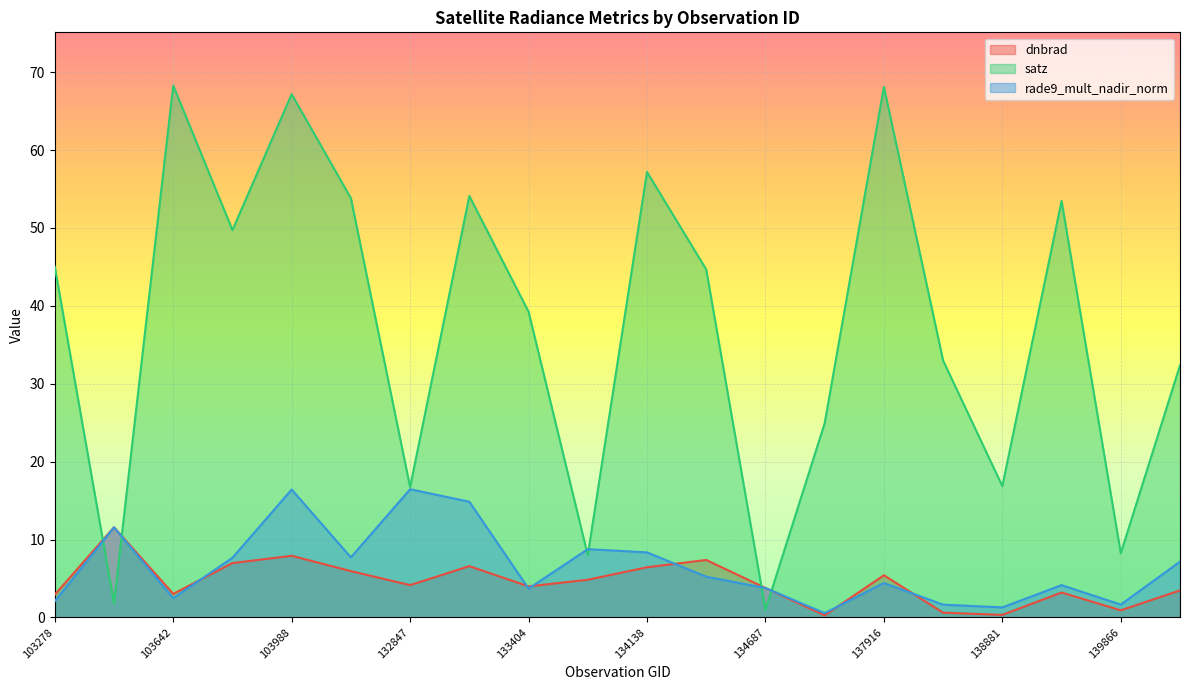

What is the difference between the satz values at 133404 and 104471?

14.6